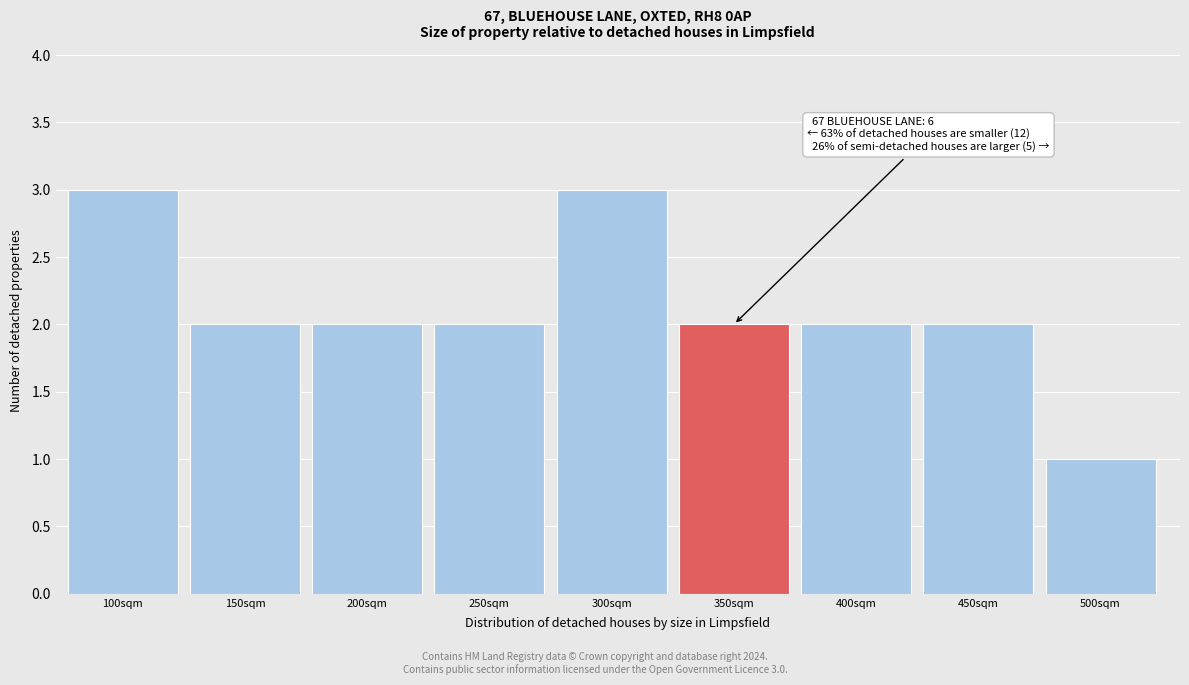

Reading left to right, extract all data points from this chart.

100sqm=3	150sqm=2	200sqm=2	250sqm=2	300sqm=3	350sqm=2	400sqm=2	450sqm=2	500sqm=1